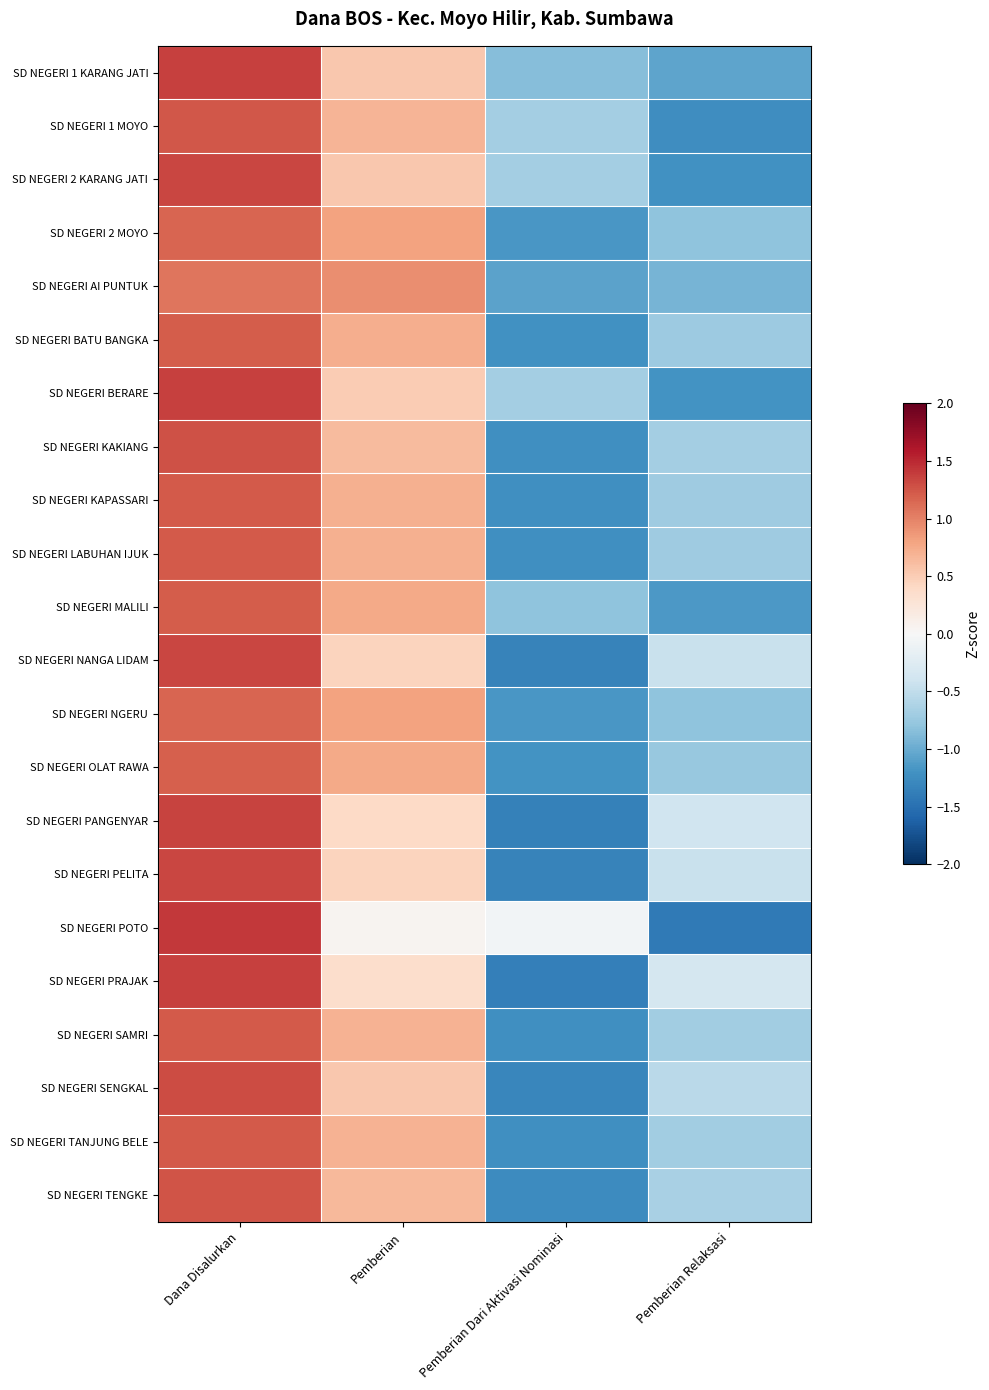

Reading left to right, transcribe all the data shown in this chart.

SD NEGERI 1 KARANG JATI: Dana Disalurkan=1.4	Pemberian=0.5	Pemberian Dari Aktivasi Nominasi=-0.8	Pemberian Relaksasi=-1.1
SD NEGERI 1 MOYO: Dana Disalurkan=1.2	Pemberian=0.7	Pemberian Dari Aktivasi Nominasi=-0.7	Pemberian Relaksasi=-1.2
SD NEGERI 2 KARANG JATI: Dana Disalurkan=1.3	Pemberian=0.5	Pemberian Dari Aktivasi Nominasi=-0.7	Pemberian Relaksasi=-1.2
SD NEGERI 2 MOYO: Dana Disalurkan=1.2	Pemberian=0.8	Pemberian Dari Aktivasi Nominasi=-1.2	Pemberian Relaksasi=-0.8
SD NEGERI AI PUNTUK: Dana Disalurkan=1.1	Pemberian=0.9	Pemberian Dari Aktivasi Nominasi=-1.1	Pemberian Relaksasi=-0.9
SD NEGERI BATU BANGKA: Dana Disalurkan=1.2	Pemberian=0.7	Pemberian Dari Aktivasi Nominasi=-1.2	Pemberian Relaksasi=-0.7
SD NEGERI BERARE: Dana Disalurkan=1.4	Pemberian=0.5	Pemberian Dari Aktivasi Nominasi=-0.7	Pemberian Relaksasi=-1.2
SD NEGERI KAKIANG: Dana Disalurkan=1.3	Pemberian=0.6	Pemberian Dari Aktivasi Nominasi=-1.2	Pemberian Relaksasi=-0.7
SD NEGERI KAPASSARI: Dana Disalurkan=1.2	Pemberian=0.7	Pemberian Dari Aktivasi Nominasi=-1.2	Pemberian Relaksasi=-0.7
SD NEGERI LABUHAN IJUK: Dana Disalurkan=1.2	Pemberian=0.7	Pemberian Dari Aktivasi Nominasi=-1.2	Pemberian Relaksasi=-0.7
SD NEGERI MALILI: Dana Disalurkan=1.2	Pemberian=0.8	Pemberian Dari Aktivasi Nominasi=-0.8	Pemberian Relaksasi=-1.1
SD NEGERI NANGA LIDAM: Dana Disalurkan=1.3	Pemberian=0.4	Pemberian Dari Aktivasi Nominasi=-1.3	Pemberian Relaksasi=-0.4
SD NEGERI NGERU: Dana Disalurkan=1.2	Pemberian=0.8	Pemberian Dari Aktivasi Nominasi=-1.2	Pemberian Relaksasi=-0.8
SD NEGERI OLAT RAWA: Dana Disalurkan=1.2	Pemberian=0.8	Pemberian Dari Aktivasi Nominasi=-1.2	Pemberian Relaksasi=-0.8
SD NEGERI PANGENYAR: Dana Disalurkan=1.4	Pemberian=0.4	Pemberian Dari Aktivasi Nominasi=-1.4	Pemberian Relaksasi=-0.4
SD NEGERI PELITA: Dana Disalurkan=1.3	Pemberian=0.4	Pemberian Dari Aktivasi Nominasi=-1.3	Pemberian Relaksasi=-0.4
SD NEGERI POTO: Dana Disalurkan=1.4	Pemberian=0.1	Pemberian Dari Aktivasi Nominasi=-0.1	Pemberian Relaksasi=-1.4
SD NEGERI PRAJAK: Dana Disalurkan=1.4	Pemberian=0.4	Pemberian Dari Aktivasi Nominasi=-1.4	Pemberian Relaksasi=-0.4
SD NEGERI SAMRI: Dana Disalurkan=1.2	Pemberian=0.7	Pemberian Dari Aktivasi Nominasi=-1.2	Pemberian Relaksasi=-0.7
SD NEGERI SENGKAL: Dana Disalurkan=1.3	Pemberian=0.5	Pemberian Dari Aktivasi Nominasi=-1.3	Pemberian Relaksasi=-0.5
SD NEGERI TANJUNG BELE: Dana Disalurkan=1.2	Pemberian=0.7	Pemberian Dari Aktivasi Nominasi=-1.2	Pemberian Relaksasi=-0.7
SD NEGERI TENGKE: Dana Disalurkan=1.3	Pemberian=0.6	Pemberian Dari Aktivasi Nominasi=-1.3	Pemberian Relaksasi=-0.6